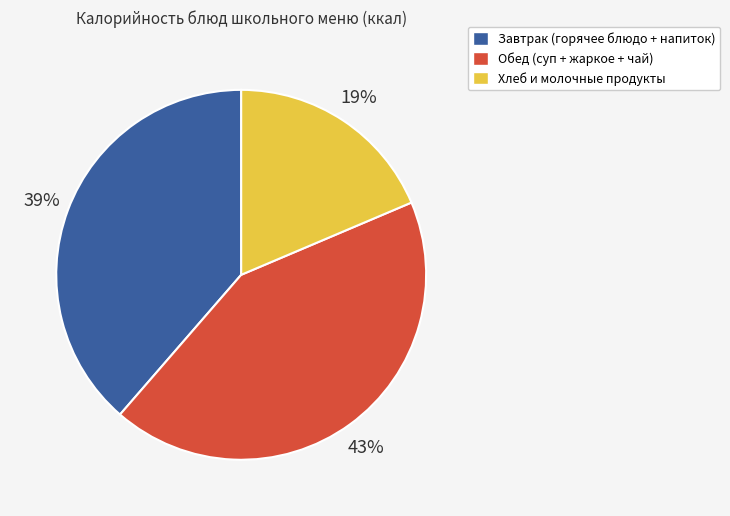

Is there a majority slice in this chart?

No